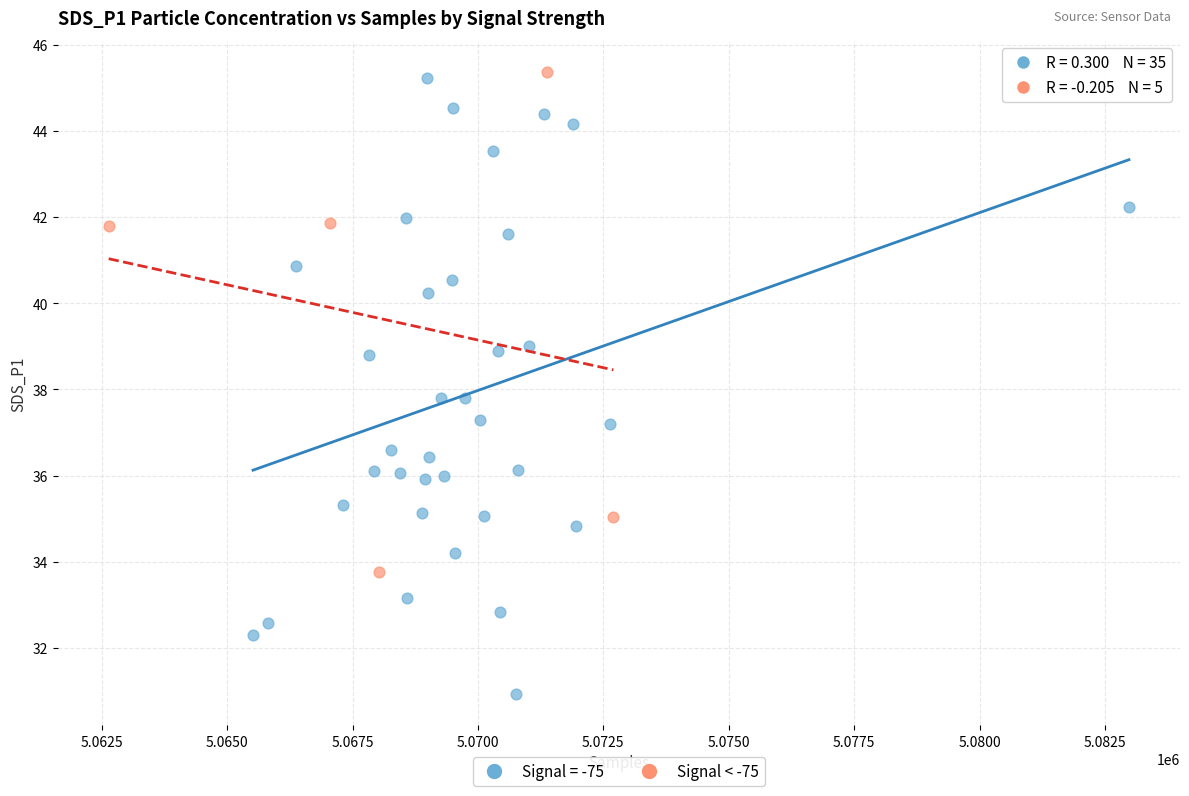

Which series contains the lowest Y value?

Signal = -75